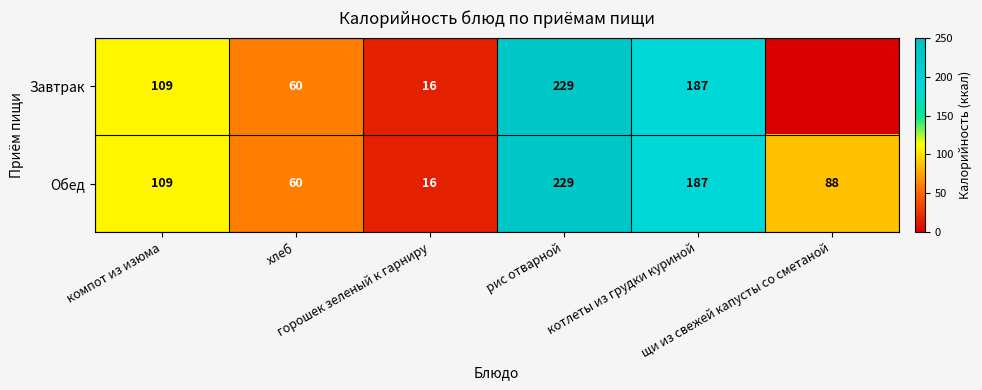

Between щи из свежей капусты со сметаной and котлеты из грудки куриной, which is larger?

котлеты из грудки куриной